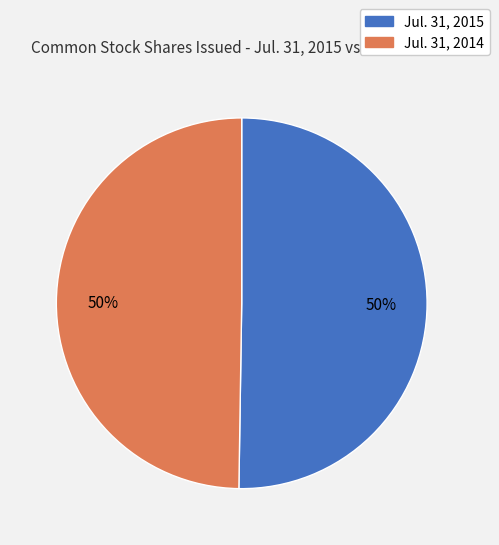

To the nearest percent, what is the average slice percentage?

50%